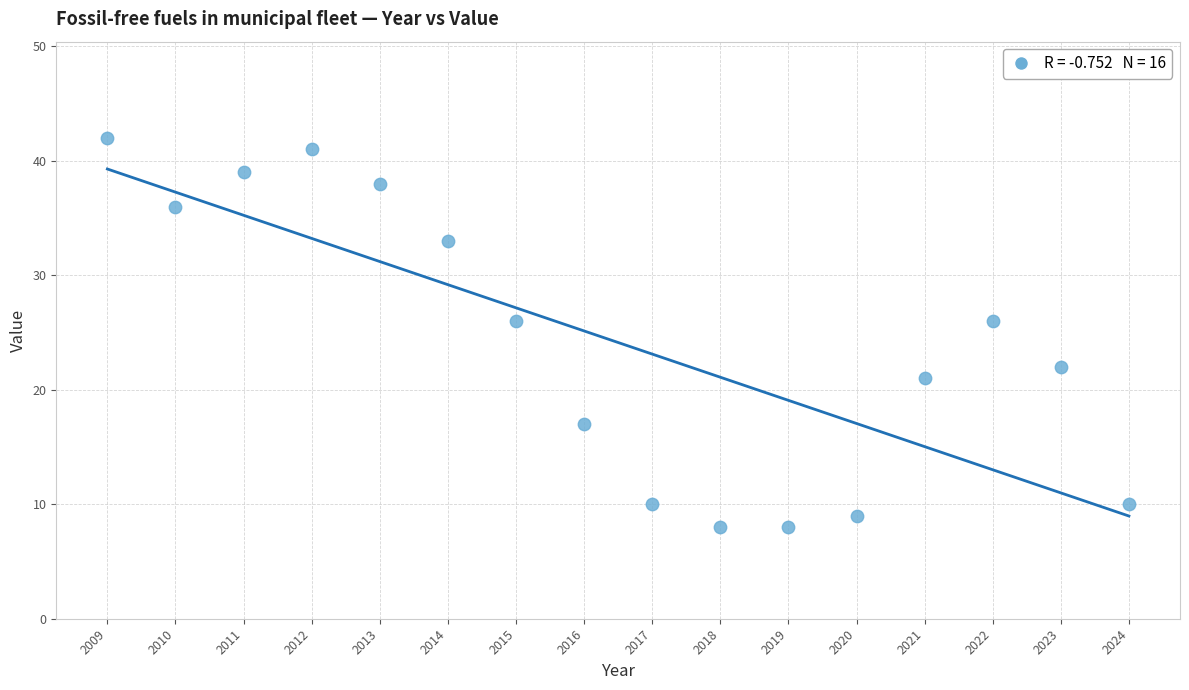

What is the range of X values (max minus min)?

15